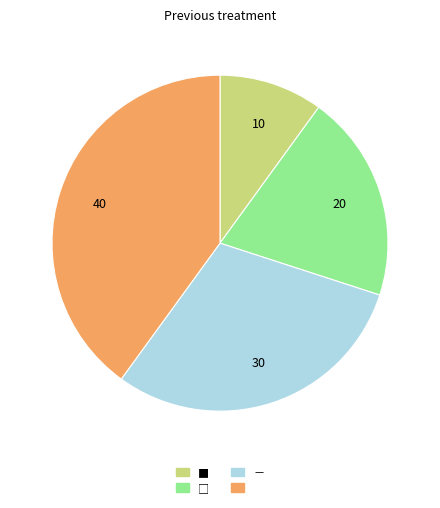

Is there a majority slice in this chart?

No